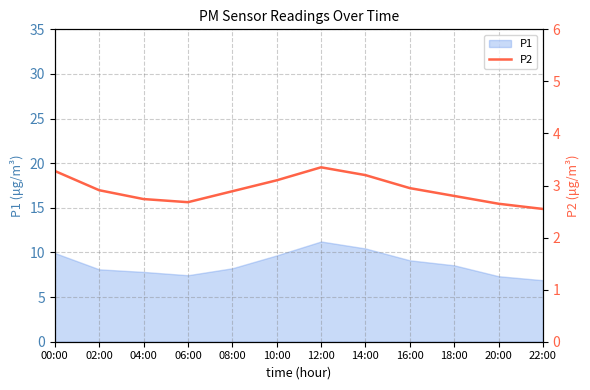

What is the highest value of the P1 series?

11.2